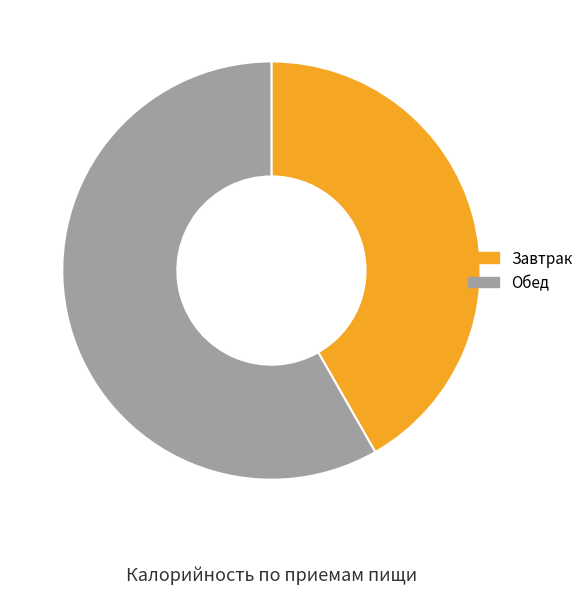

Approximately how many times larger is the value at Обед compared to Завтрак?

1.4